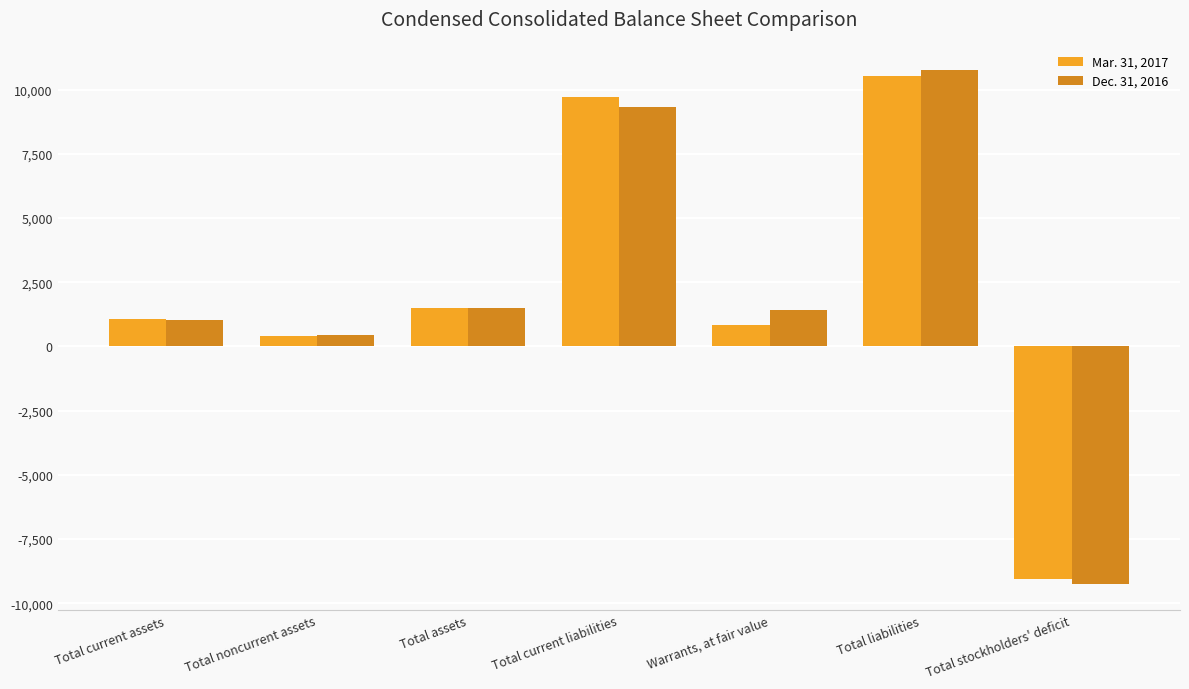

At which category does the chart reach its peak across all series?

Total liabilities